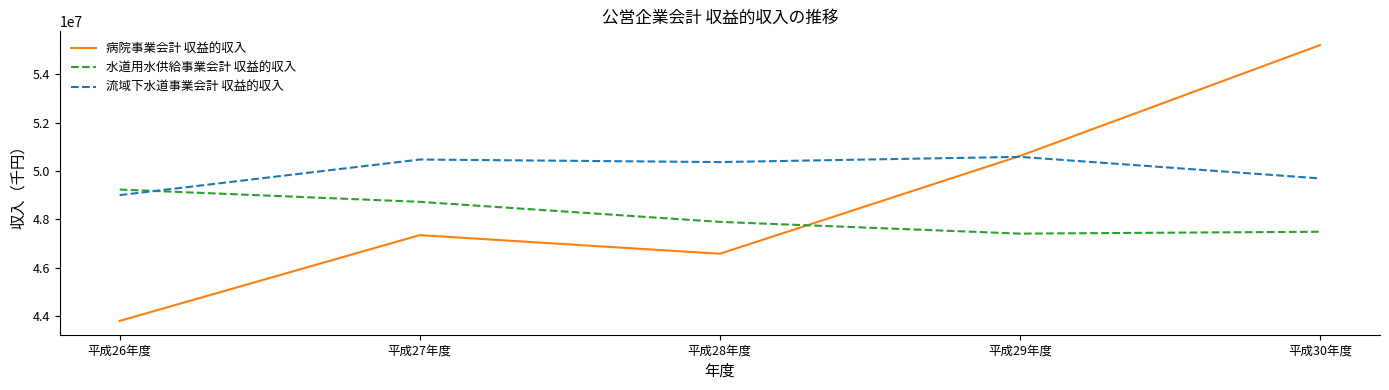

What is the highest value of the 流域下水道事業会計 収益的収入 series?

50585737